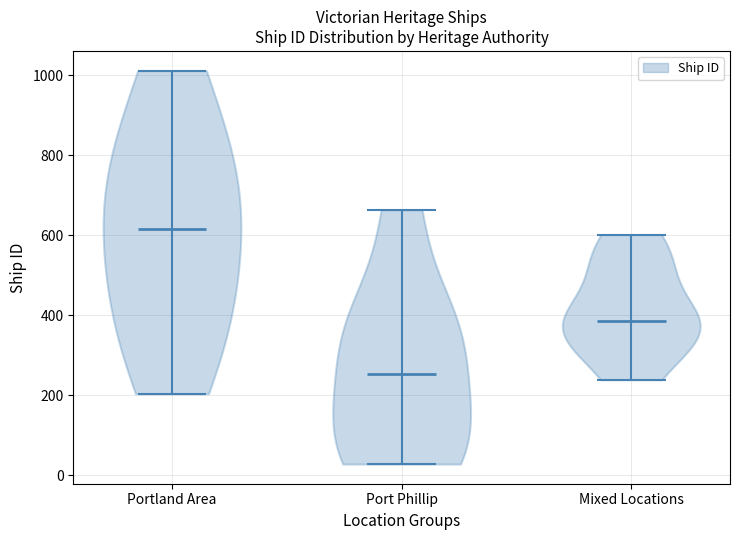

Reading left to right, read every violin against the y-axis: where its median line is, and the lowest and highest points it reaches. The values are not printed on the chart, so give them approximately, as read against the axis.

Portland Area: median line 620, lowest point 200, highest point 1020
Port Phillip: median line 260, lowest point 20, highest point 660
Mixed Locations: median line 380, lowest point 240, highest point 600